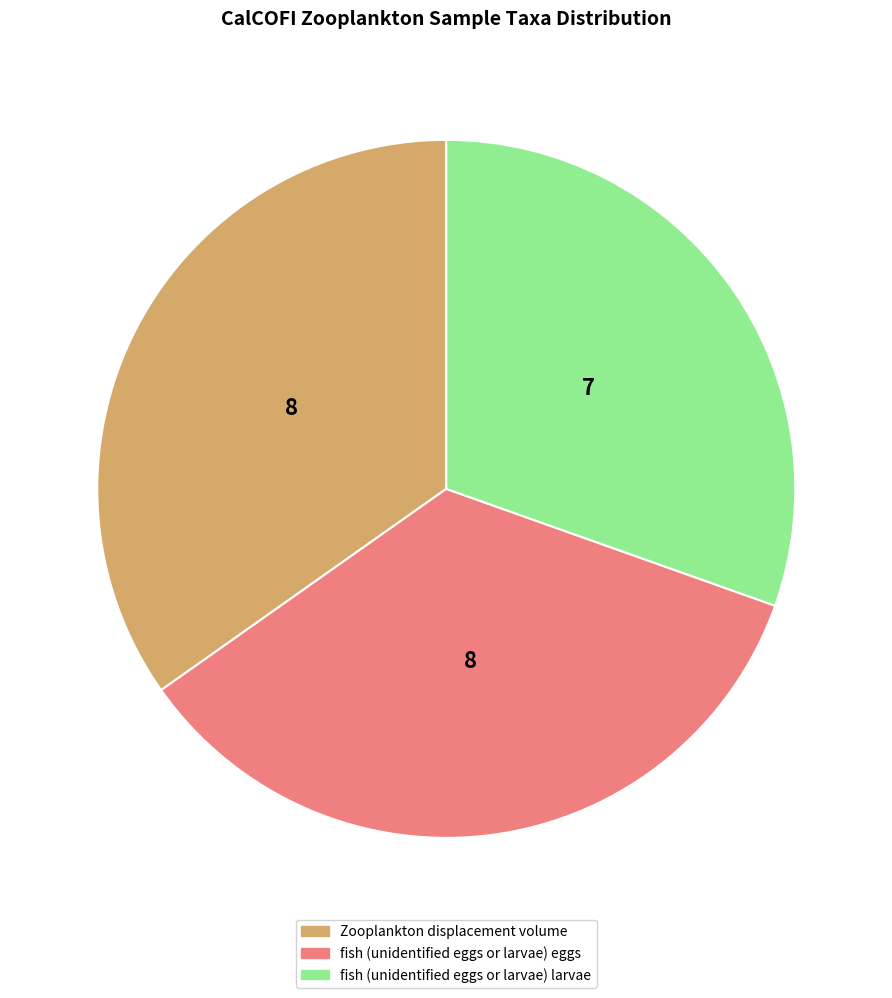

Is there a majority slice in this chart?

No